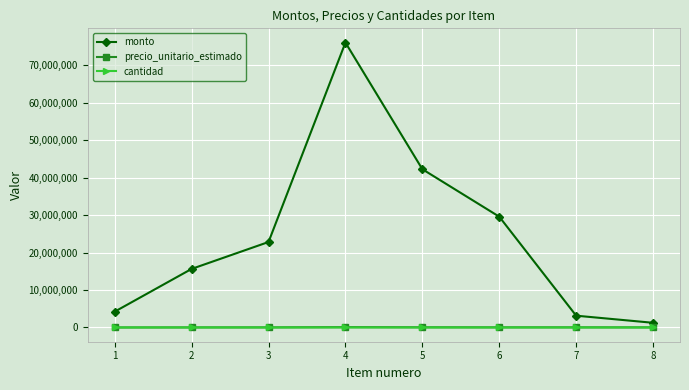

Is the value of precio_unitario_estimado at 6 greater than the value of monto at 1?

No